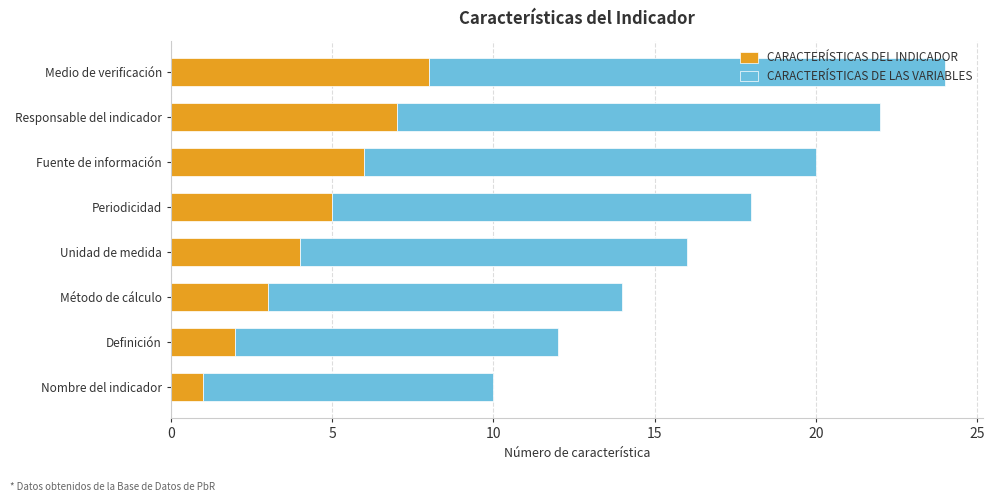

Read the CARACTERÍSTICAS DEL INDICADOR value at Responsable del indicador.

7